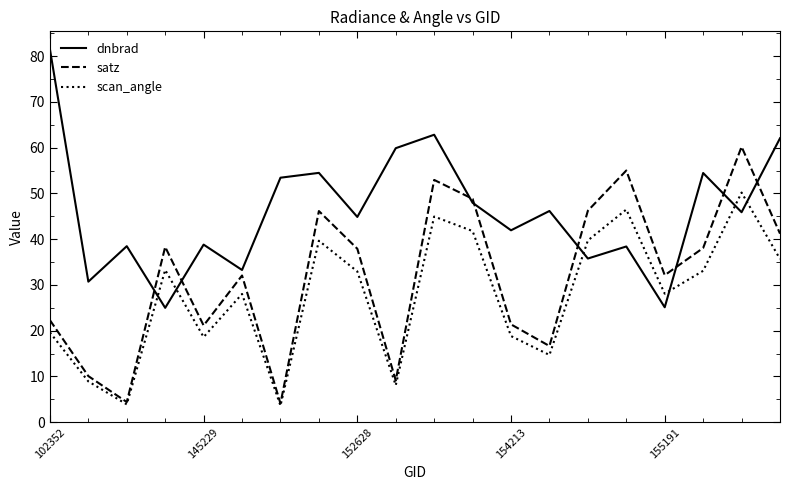

Rank the series by their average value, from highest to lowest.

dnbrad, satz, scan_angle